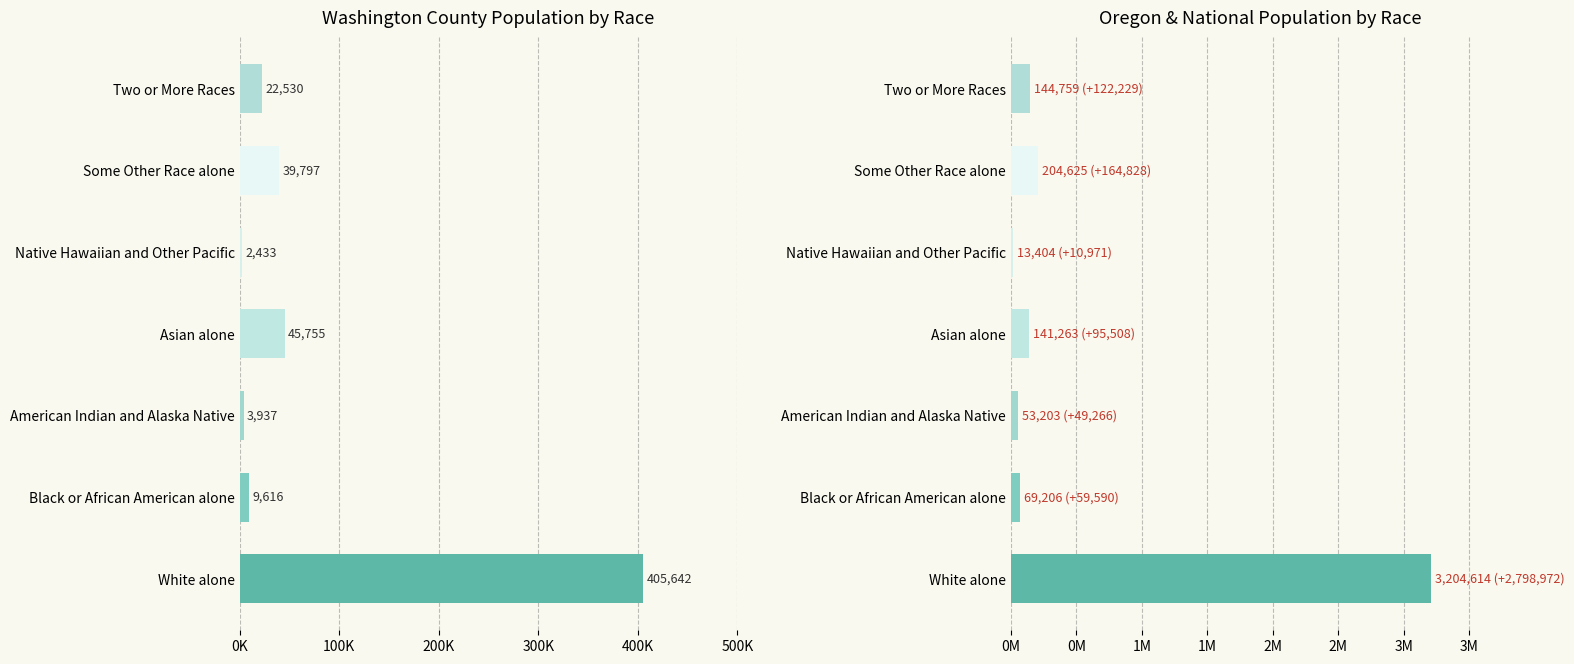

Rank the series at Native Hawaiian and Other Pacific from lowest to highest value.

Washington County, Oregon